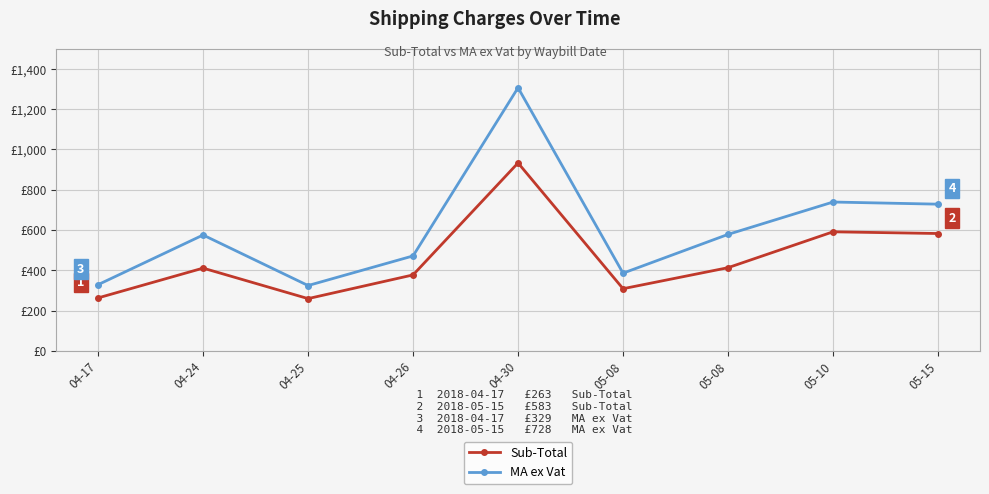

Between 04-26 and 05-10, which series saw the biggest shift?

MA ex Vat